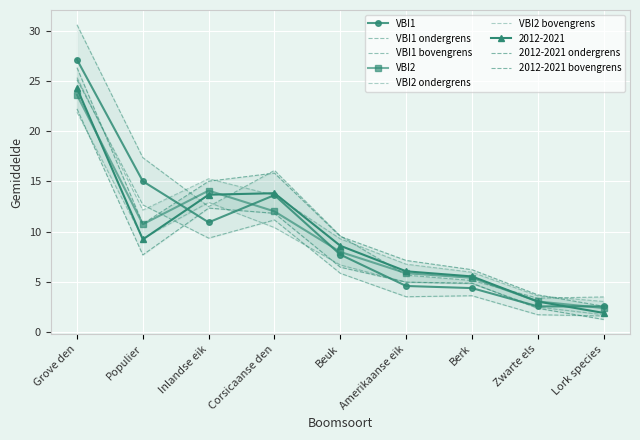

In VBI1 gemiddelde, how many points are higher than both neighbors (excluding endpoints)?

1